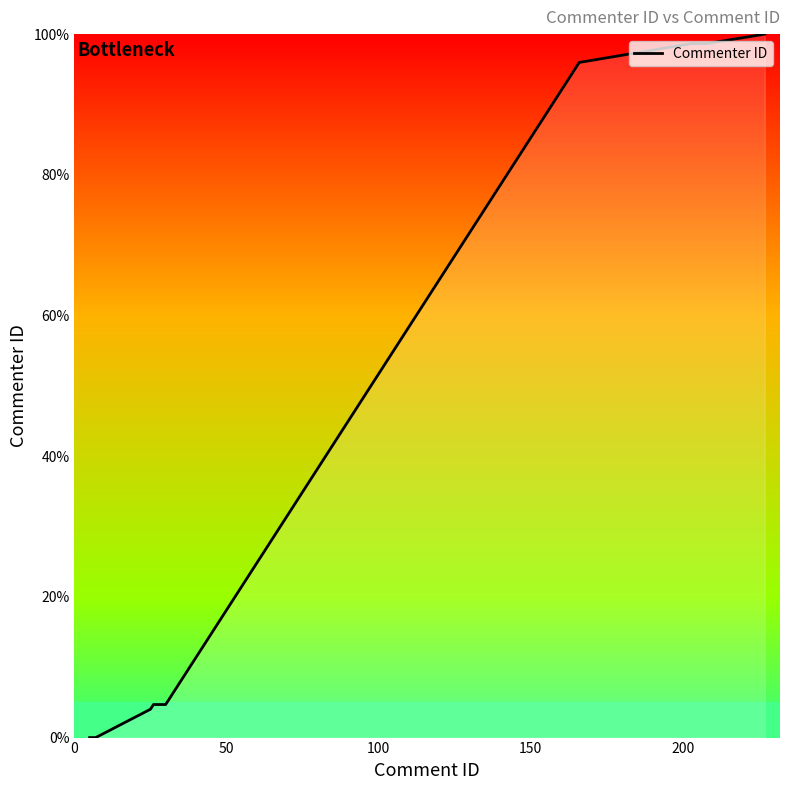

What is the average value?

36.8